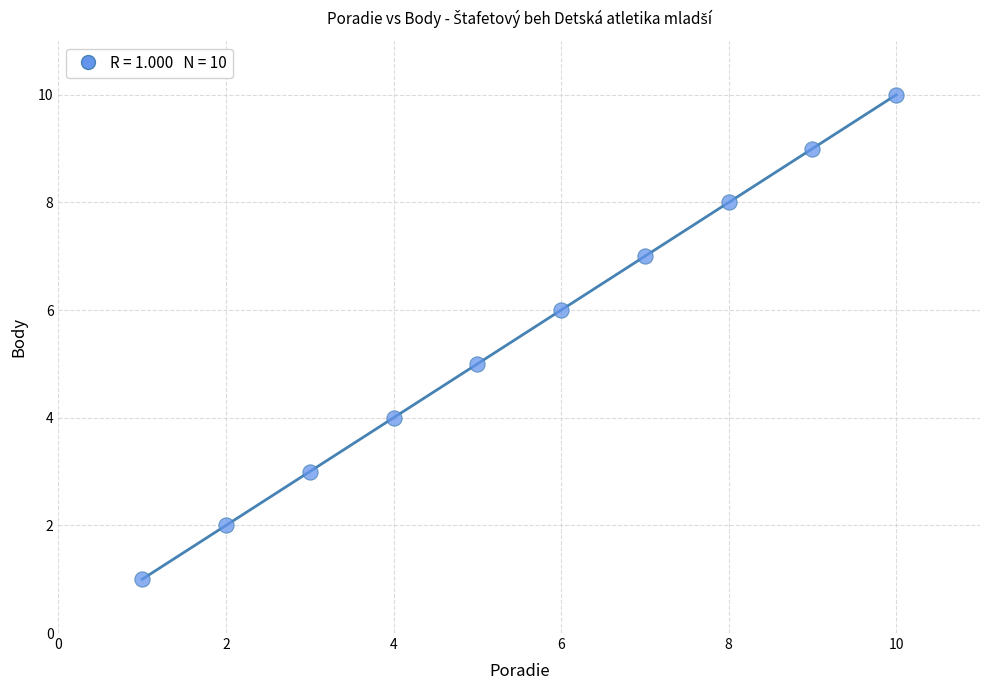

What is the average Y value?

6